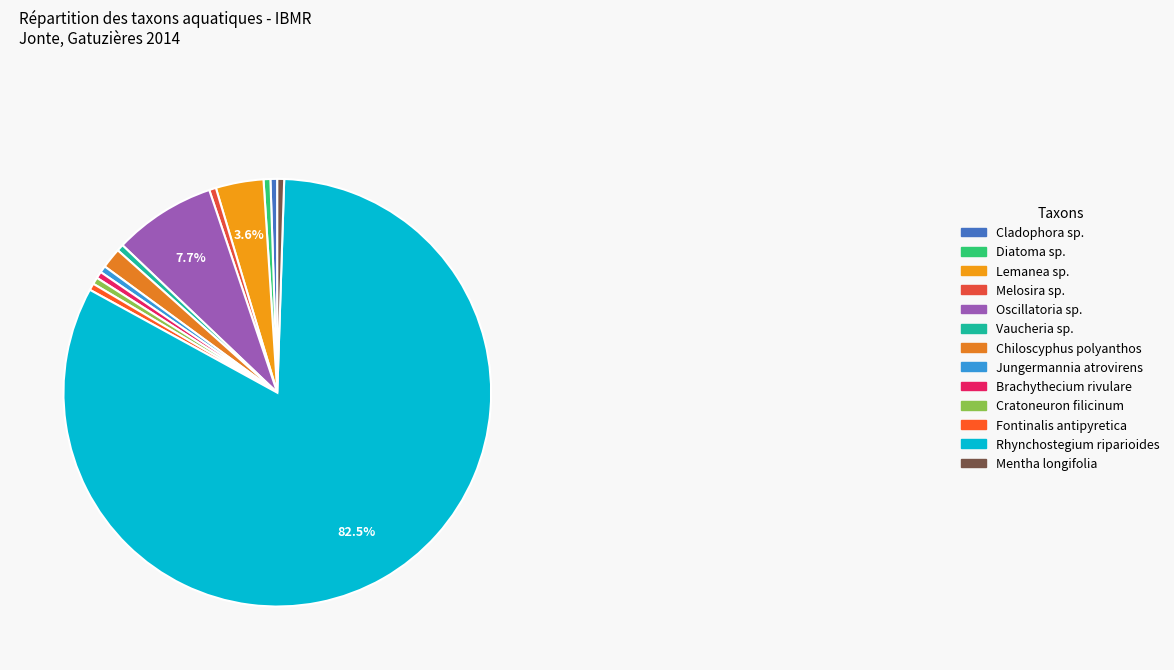

Which category accounts for the majority?

Rhynchostegium riparioides